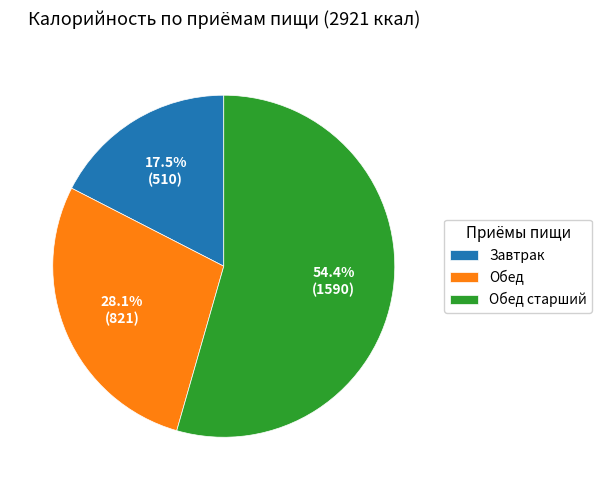

Does Завтрак account for over 50% of the chart?

No